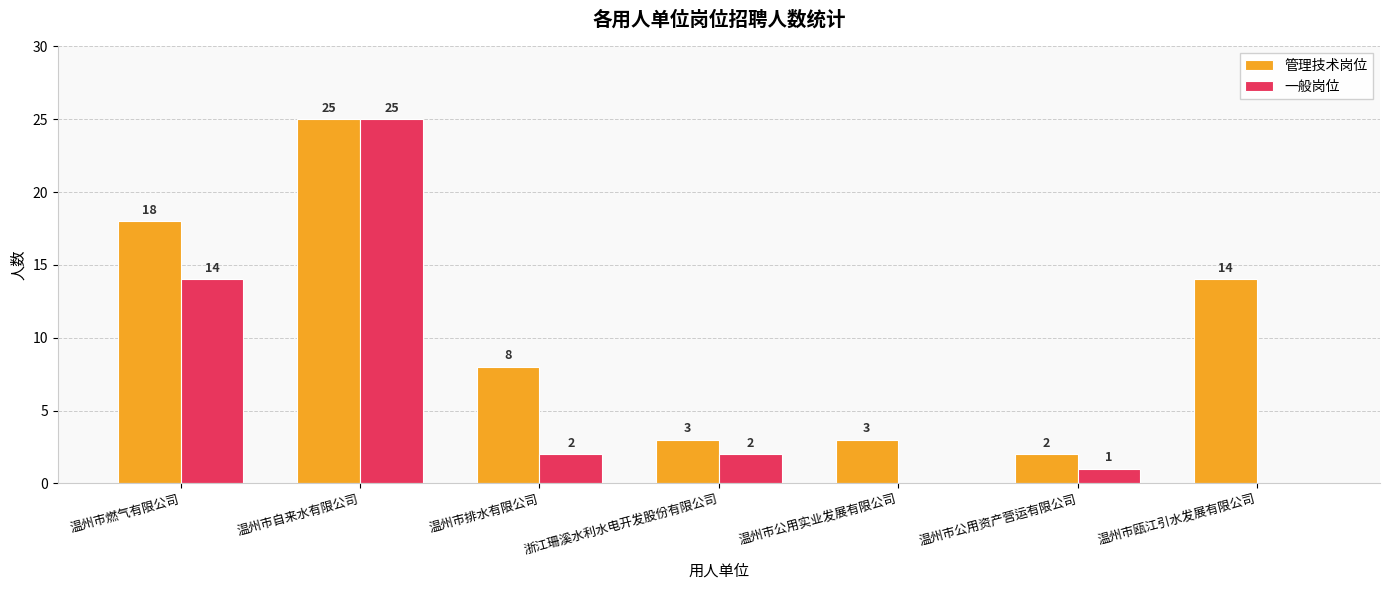

Is it true that 管理技术岗位 equals 14 at 温州市排水有限公司?

False